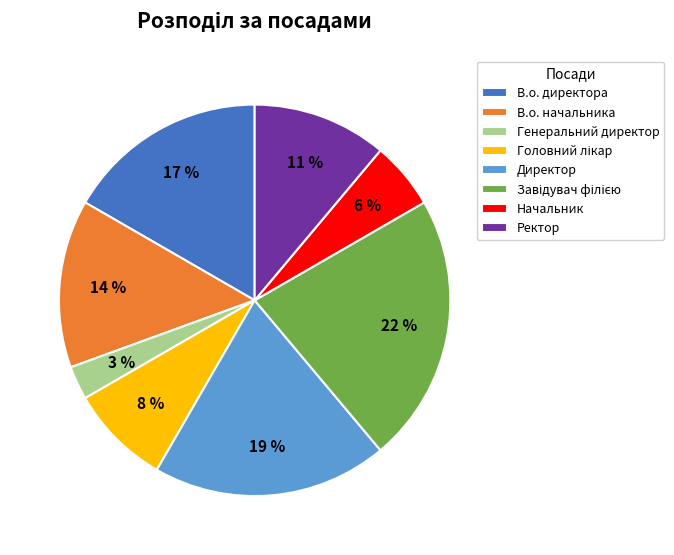

To the nearest percent, what is the difference between the Генеральний директор and В.о. начальника slice percentages?

11%